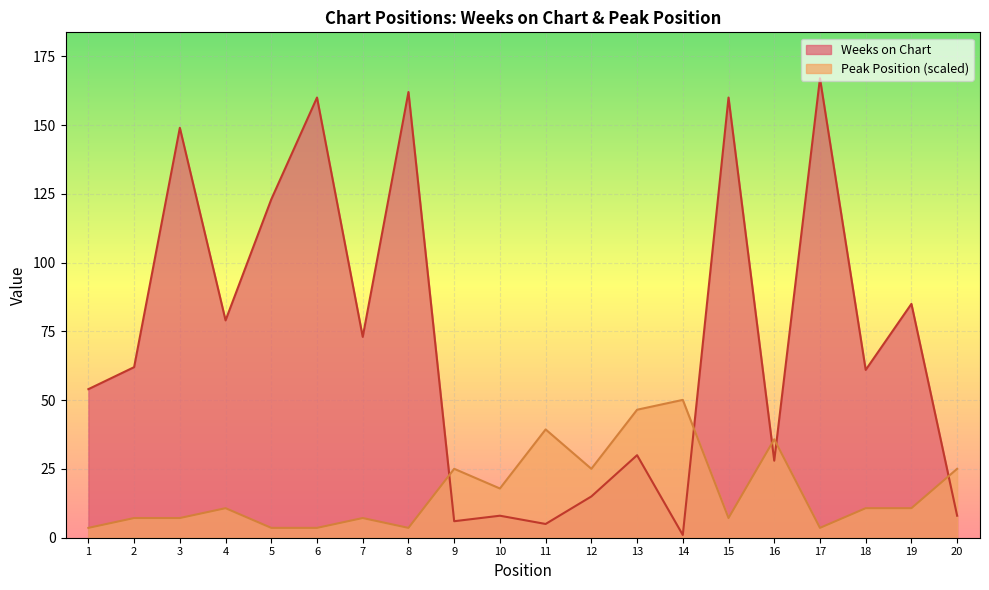

What is the difference between the maximum and minimum values in the Weeks on Chart series?

166.0